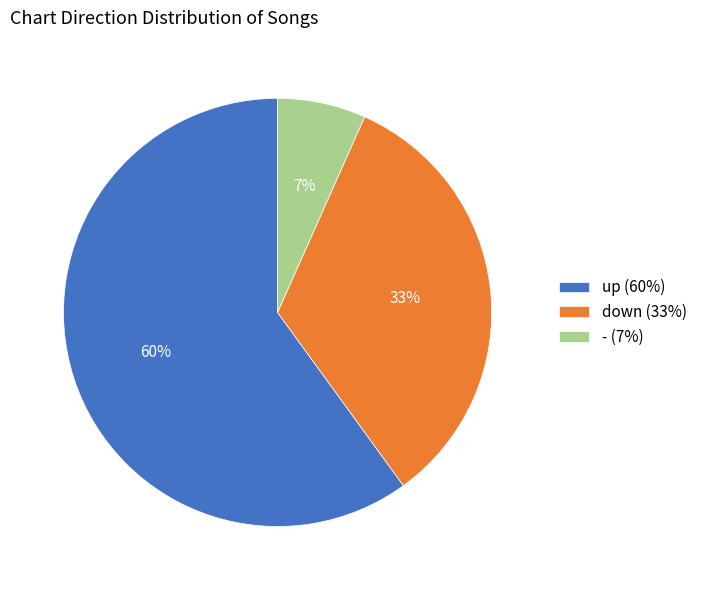

How many segments does this pie chart have?

3